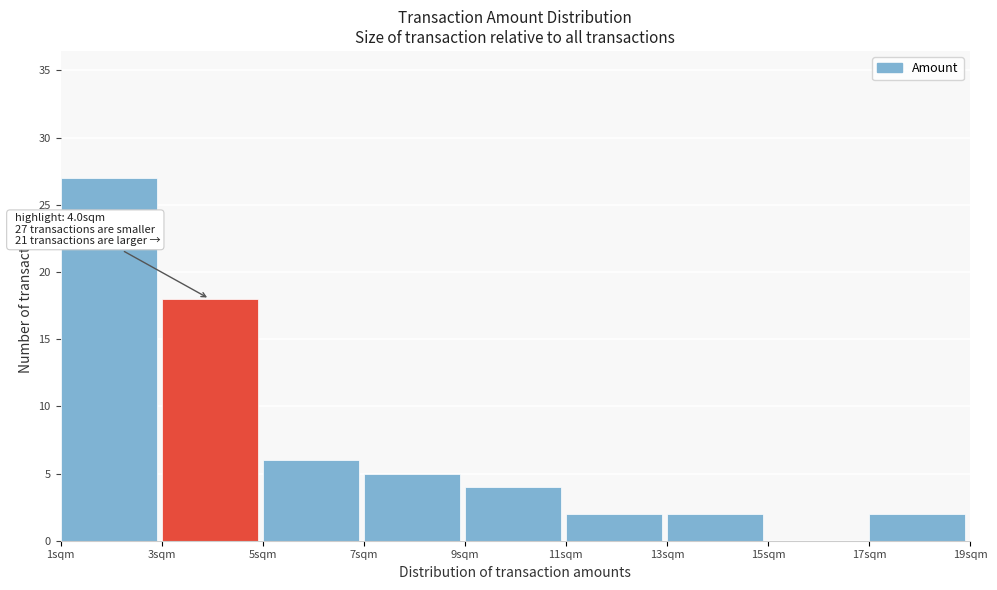

Which range on the x-axis has the tallest bar?

1 to 3